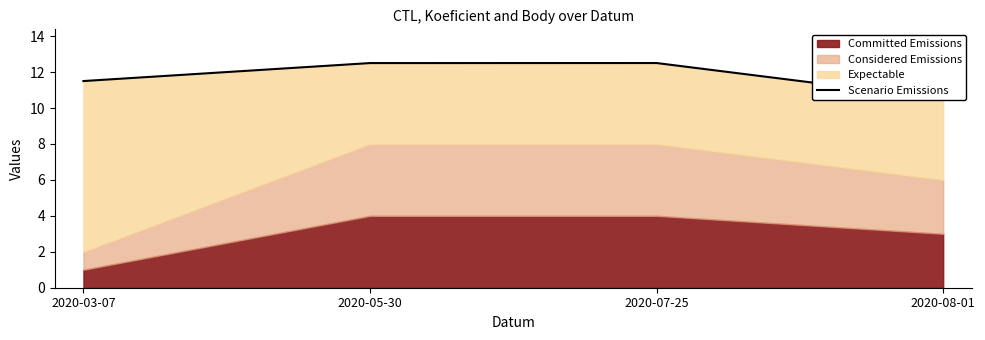

Does the chart display data point markers on the line(s)?

No